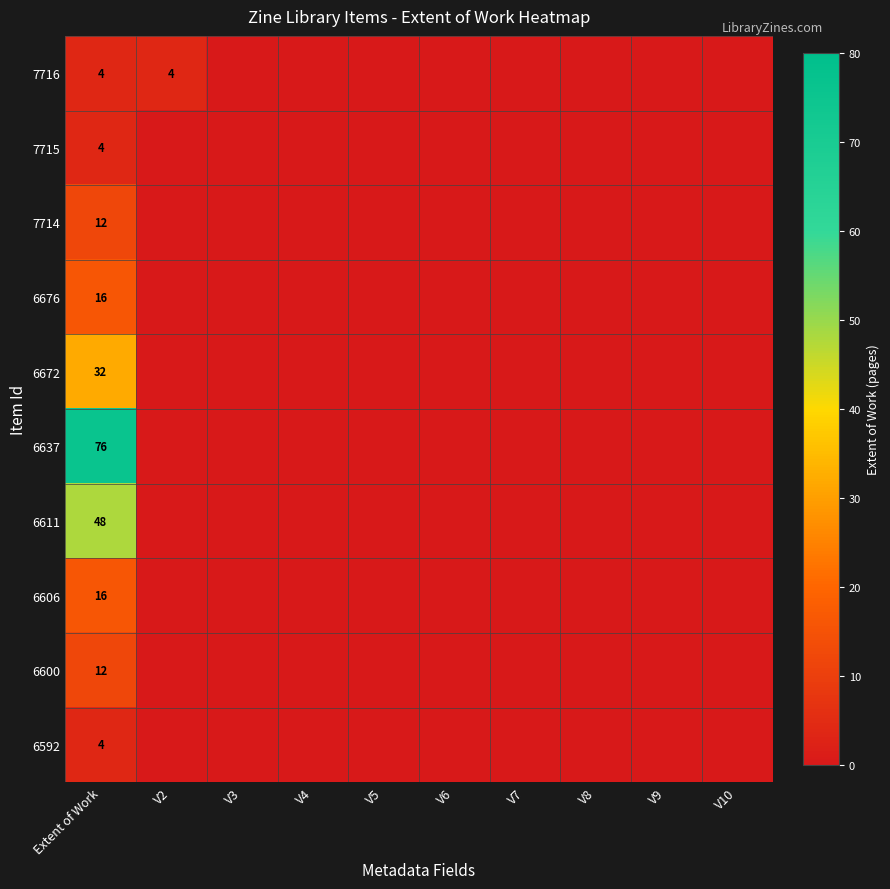

What is the difference between the maximum and minimum values in the 6672 series?

32